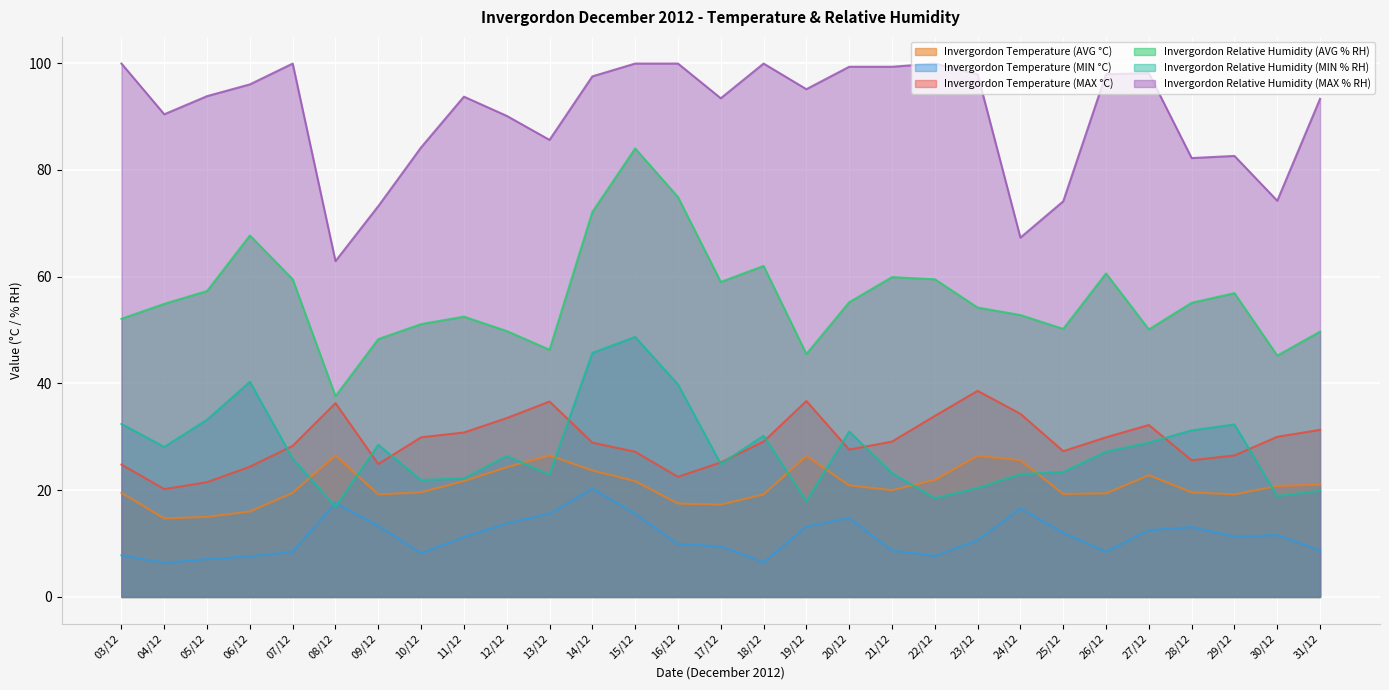

What is the spread (max minus min) of values at 26/12?

89.4